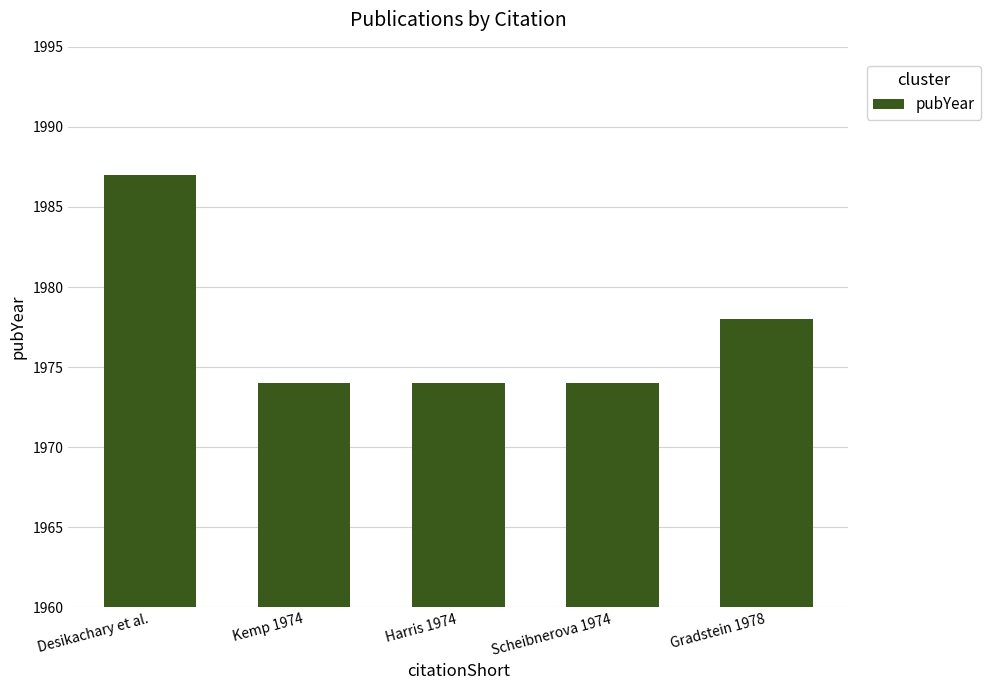

Reading left to right, list all the values displayed in this chart.

Desikachary et al.=1987	Kemp 1974=1974	Harris 1974=1974	Scheibnerova 1974=1974	Gradstein 1978=1978